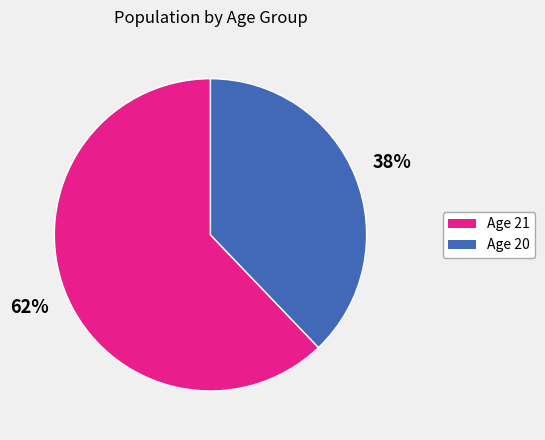

Approximately how many times larger is the value at Age 20 compared to Age 21?

0.6